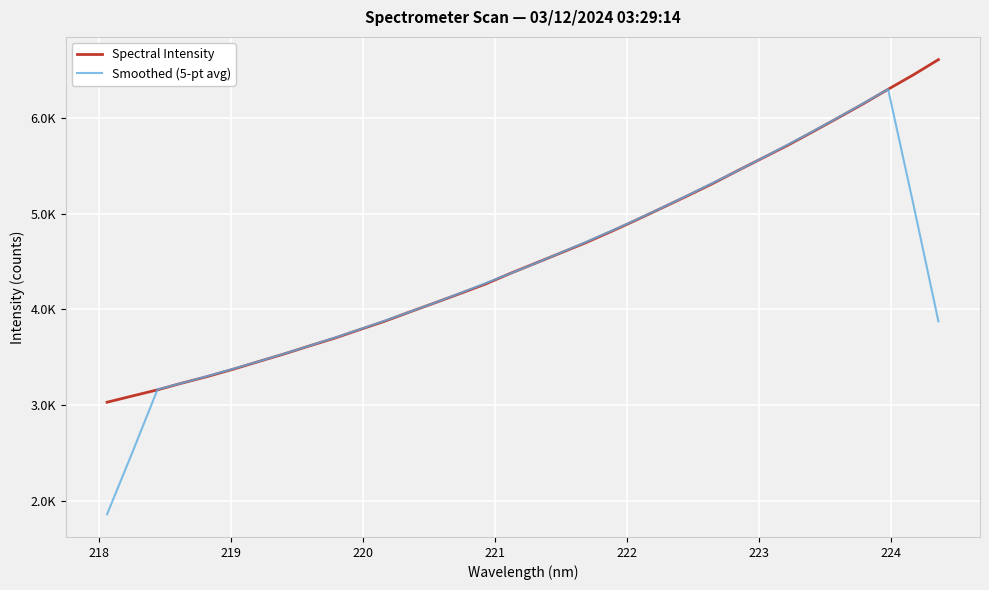

Does the chart display data point markers on the line(s)?

No